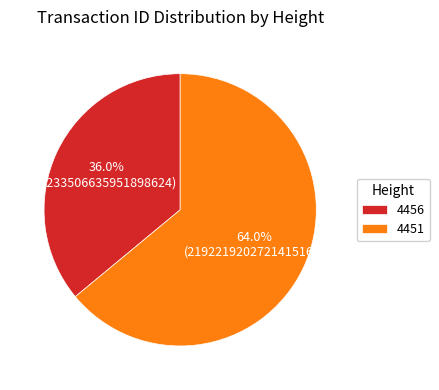

Which slice represents more than half of the pie?

4451